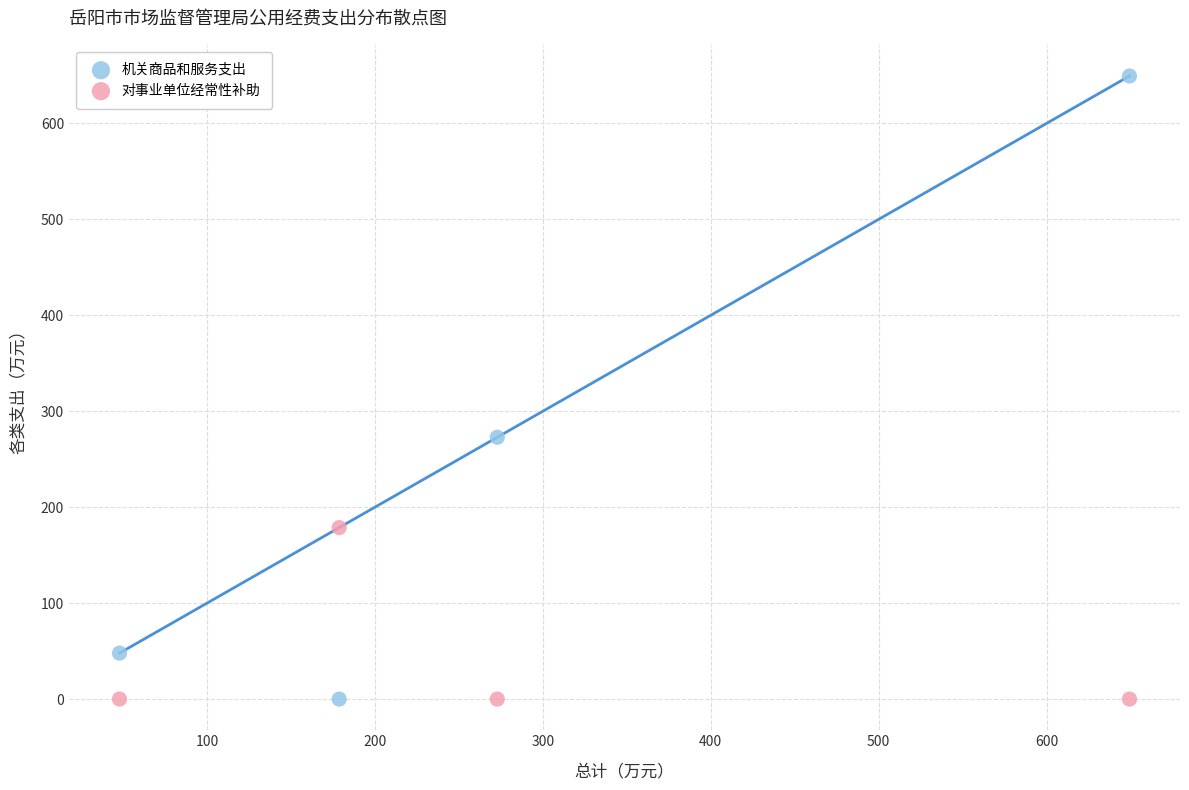

What is the X range (max minus min) for the scatter plot?

601.5